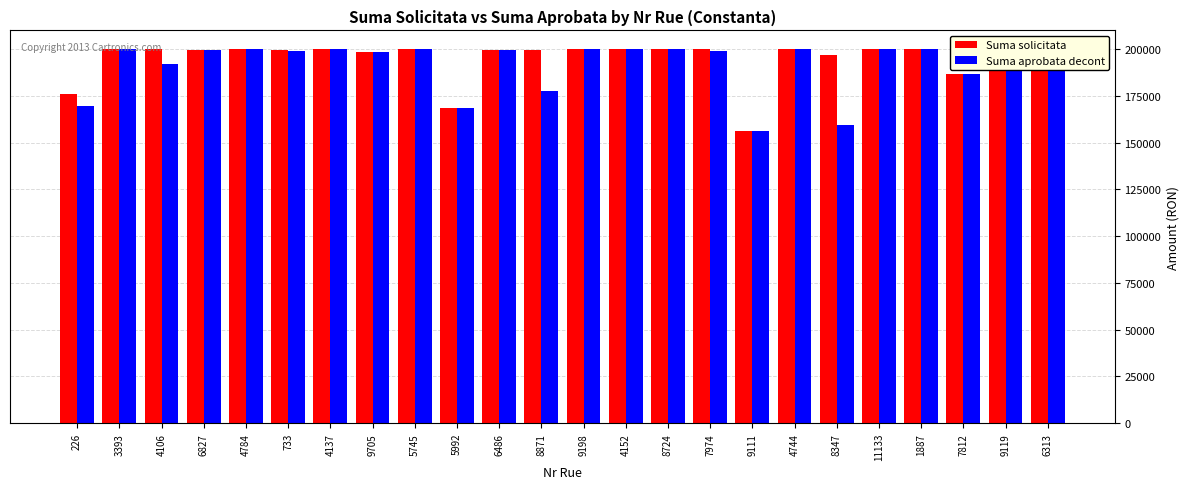

What is the maximum value shown in the chart?

200000.0